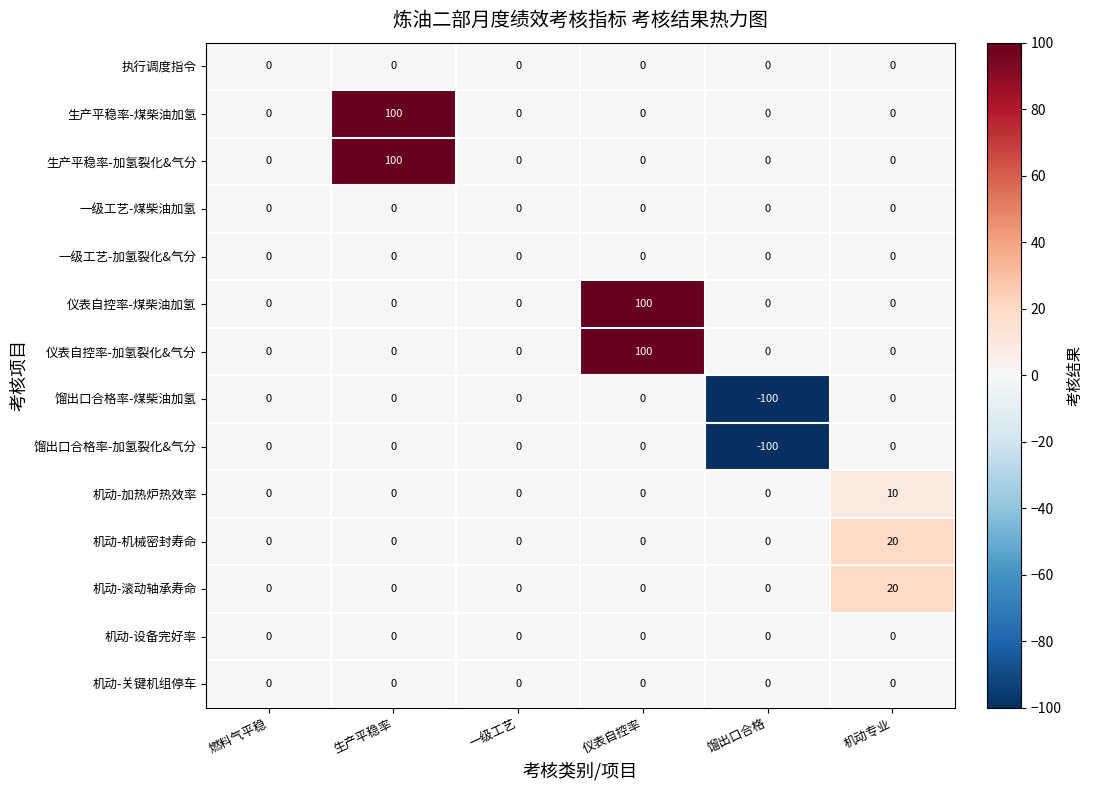

True or false: 馏出口合格率-煤柴油加氢 has a value of 0 at 燃料气平稳.

True